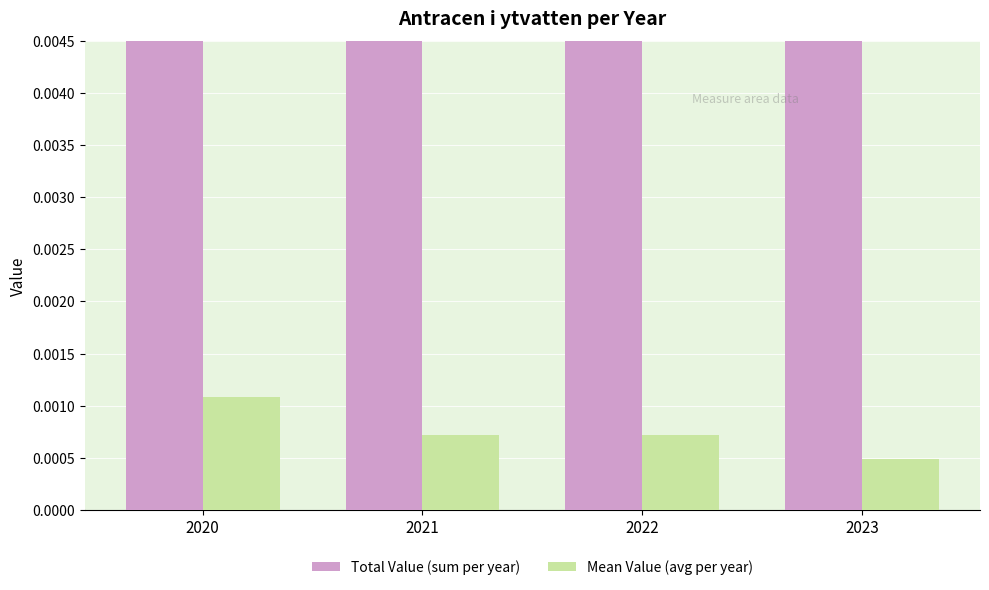

Which has a higher value, 2023 or 2021?

2023